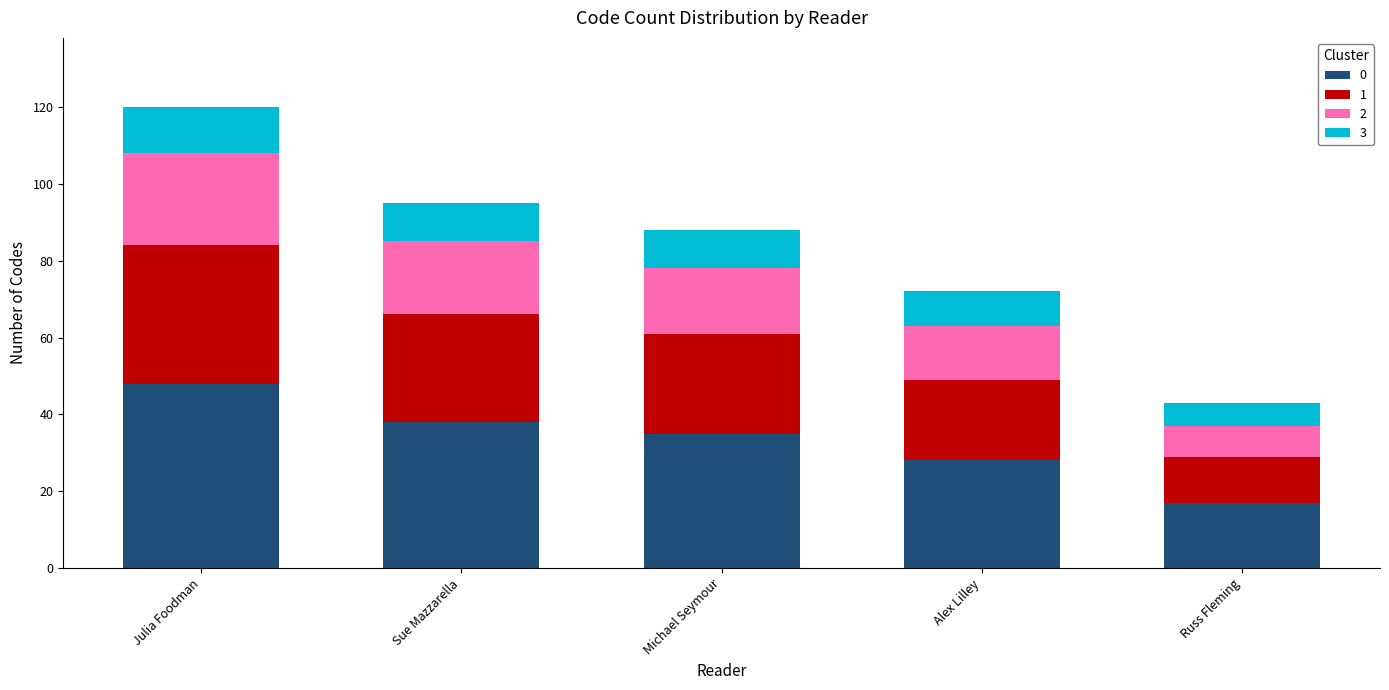

How many bars are there in total?

5